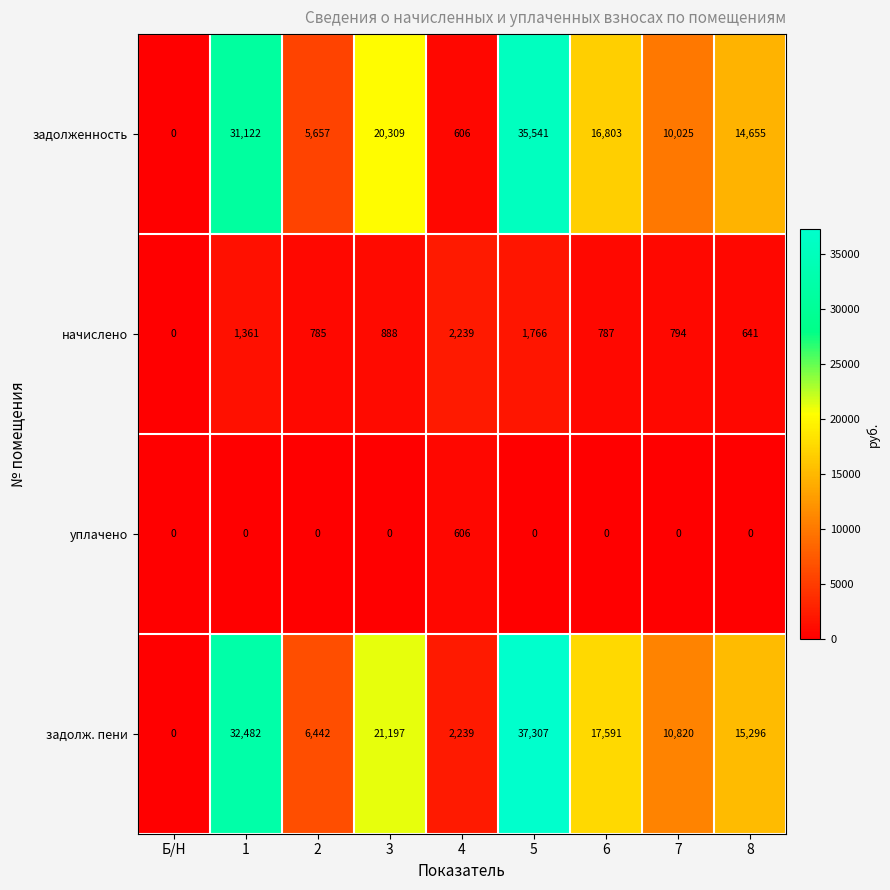

The value of задолженность at 8 is 14655. True or false?

True